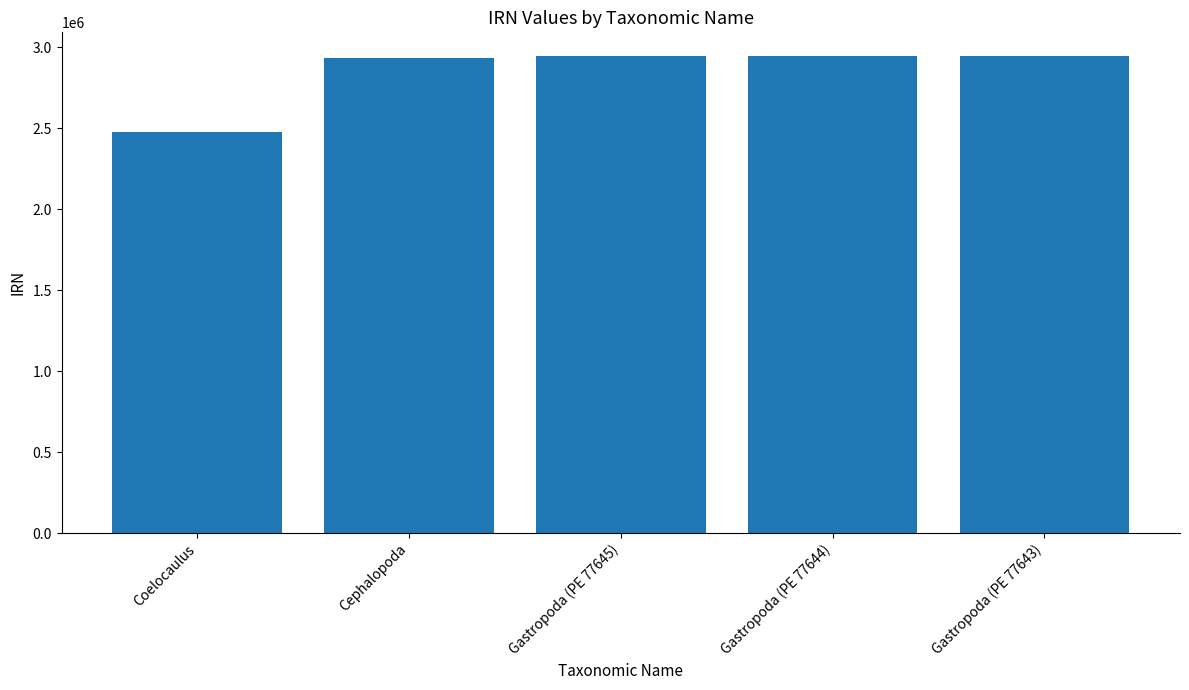

What is the value of the 1st bar from the left?

2477969